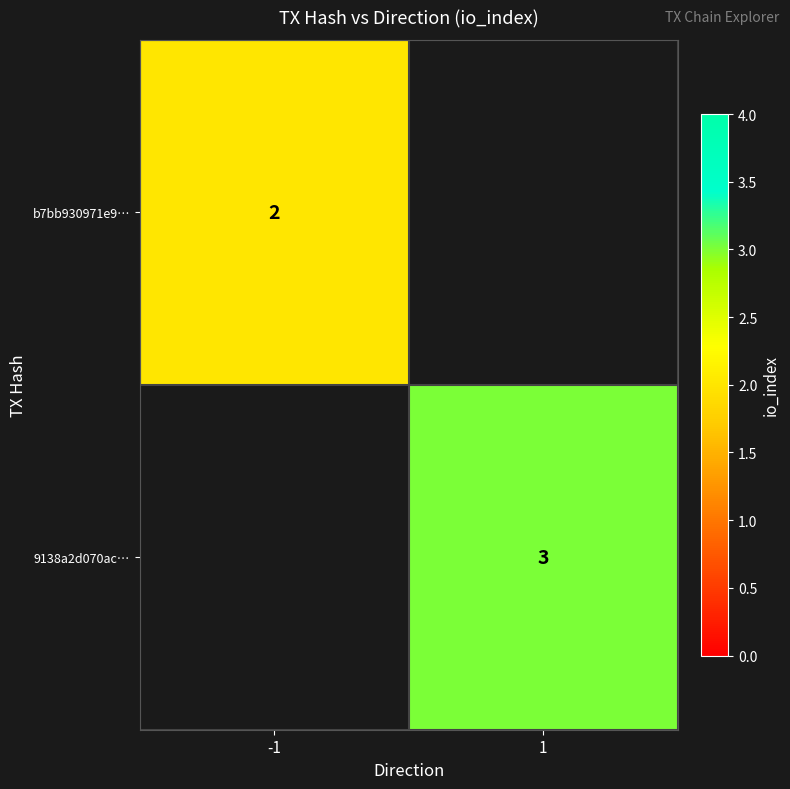

How many distinct data groups are displayed?

2